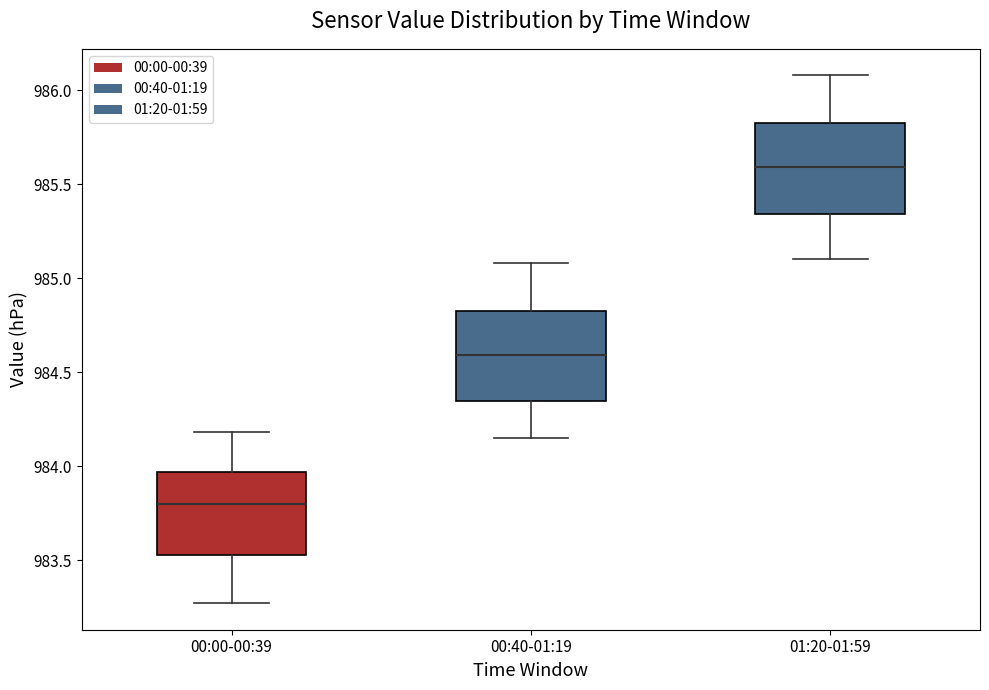

Reading left to right, transcribe this box plot: for each box, give where its median line is, the range the box spans, and where its two whiskers end, as read against the y-axis. The values are not printed on the chart, so give them approximately, as read against the axis.

00:00-00:39: median 983.80, box 983.55 to 983.95, whiskers 983.25 to 984.20
00:40-01:19: median 984.60, box 984.35 to 984.85, whiskers 984.15 to 985.10
01:20-01:59: median 985.60, box 985.35 to 985.85, whiskers 985.10 to 986.10